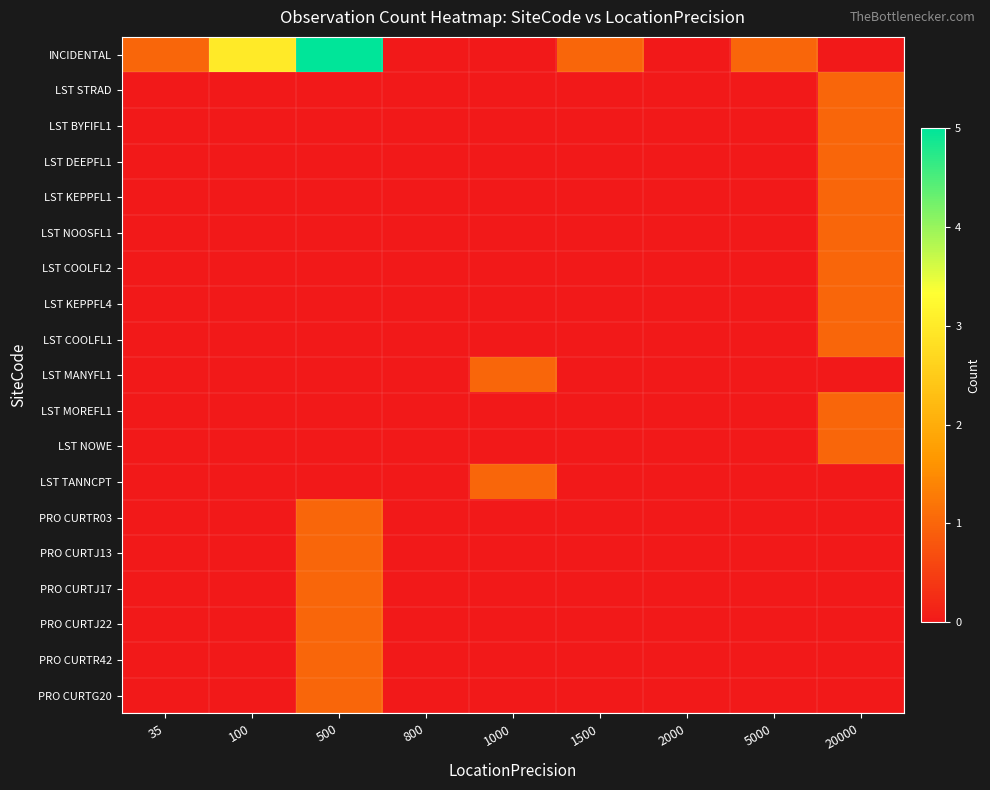

At which category is the sum across all series the highest?

500